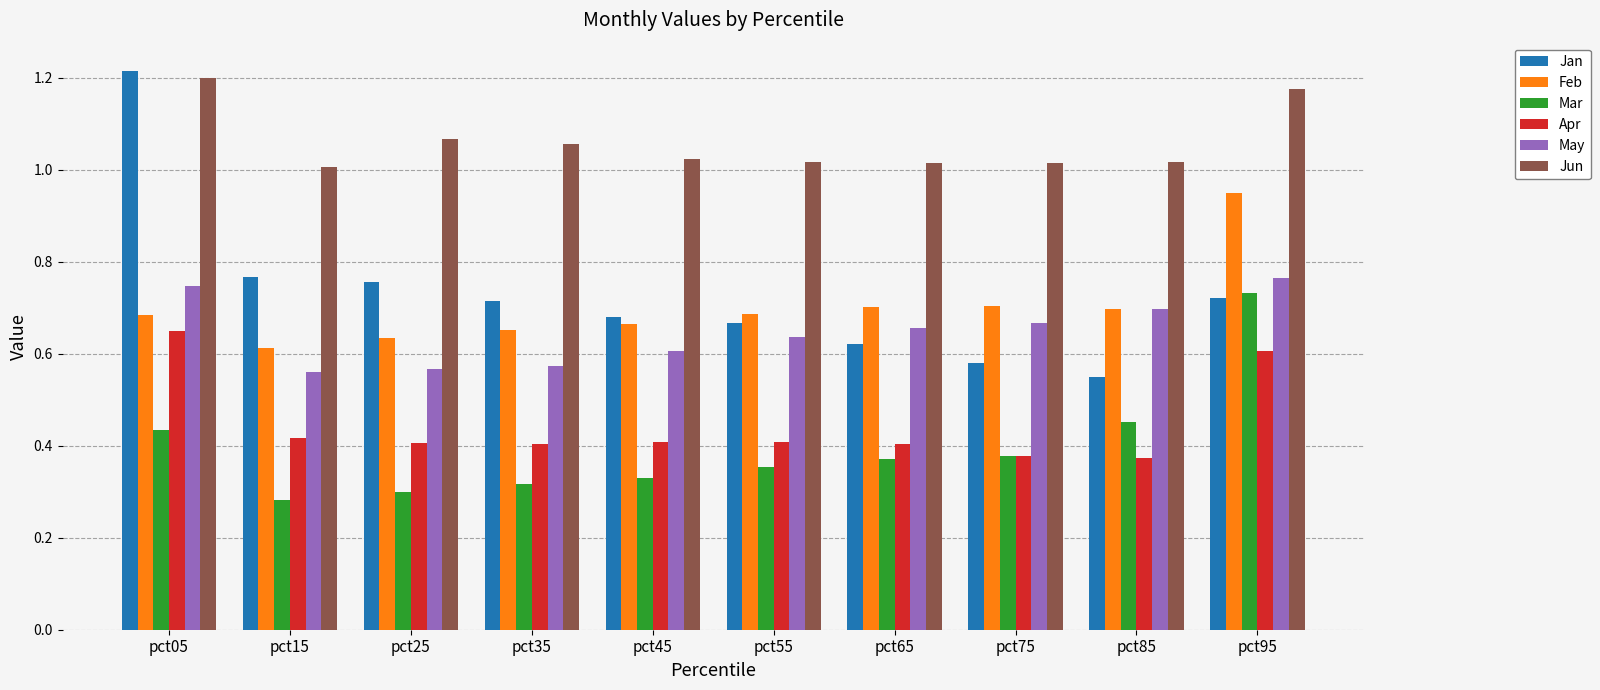

List the series in order of their peak value, highest first.

Jan, Jun, Feb, May, Mar, Apr